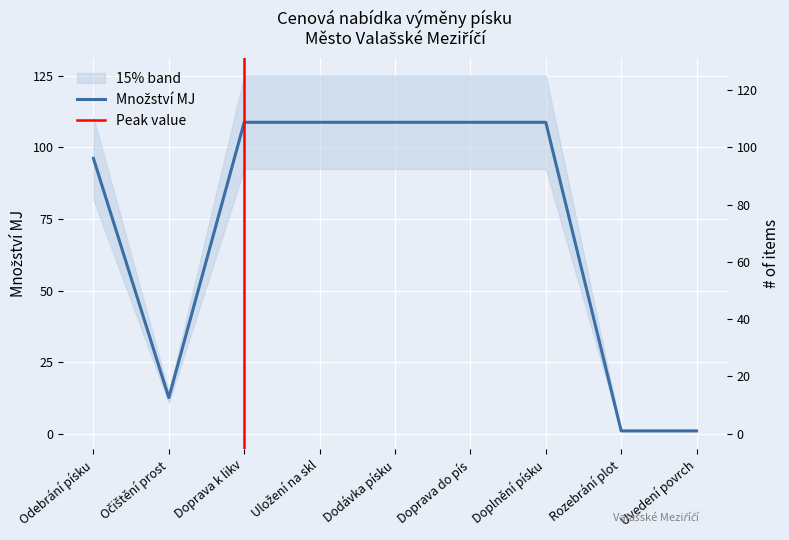

Is it true that the value at Doprava do pís is 108.7?

True